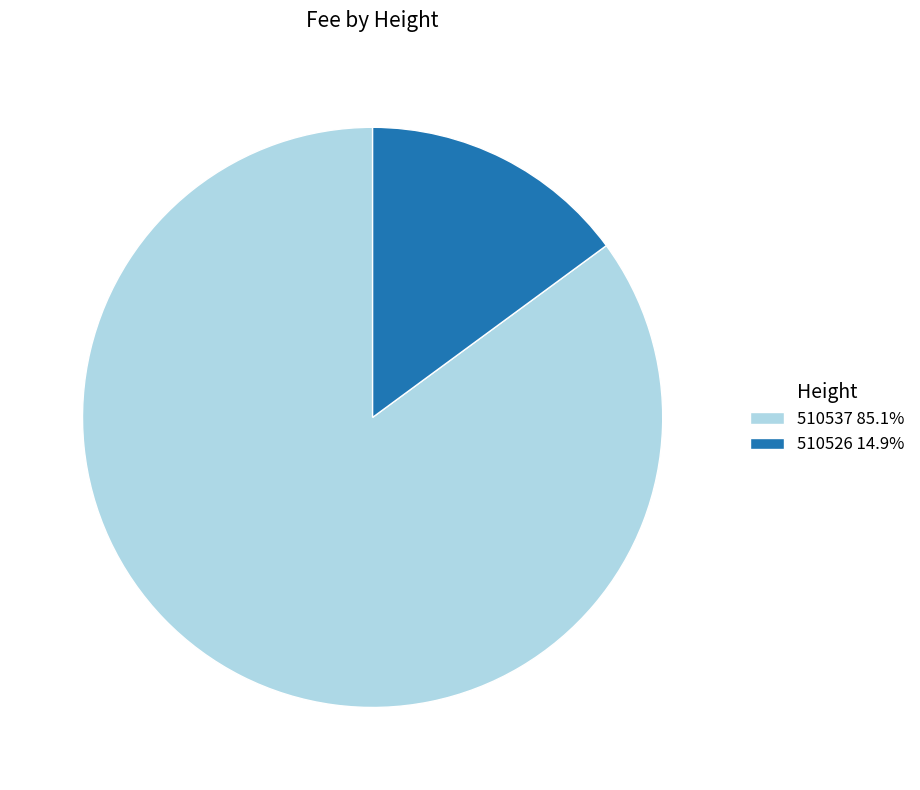

Do 510537 85.1% and 510526 14.9% together represent more than half of the pie?

Yes